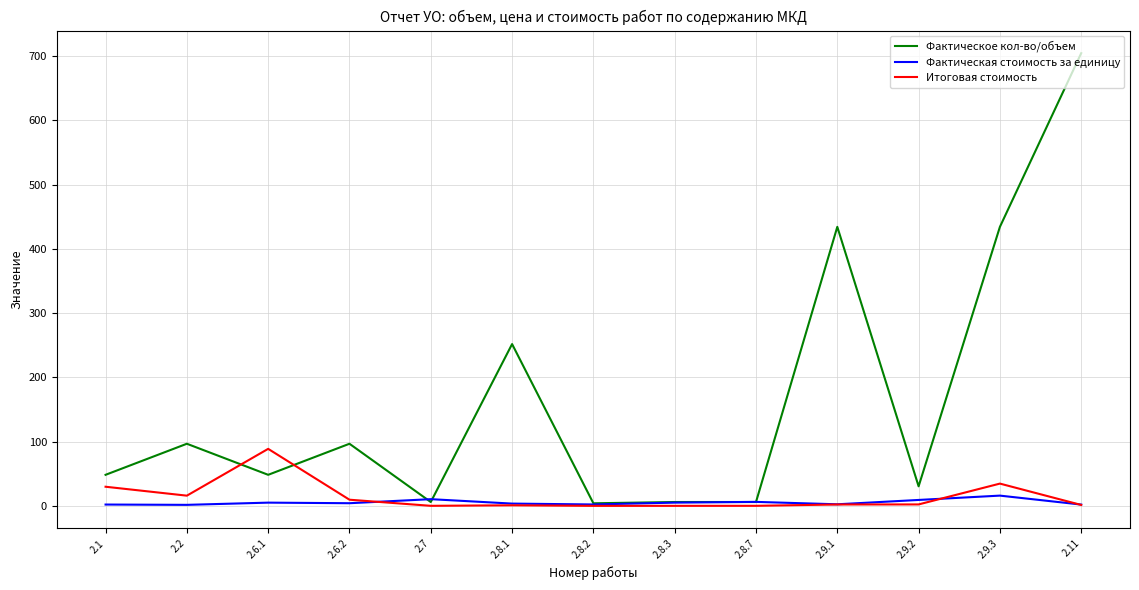

Is the value of Фактическое кол-во/объем at 2.9.2 greater than the value of Фактическая стоимость за единицу at 2.6.1?

Yes